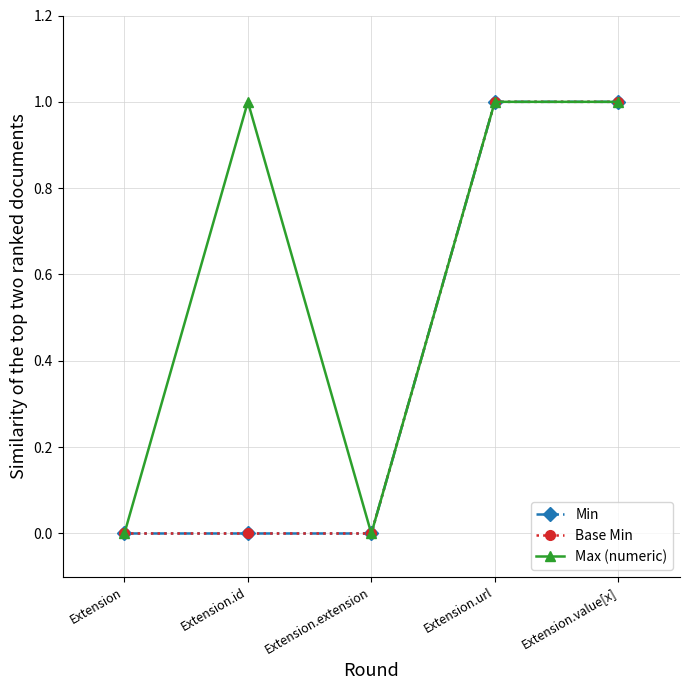

Does the chart have visible grid lines?

Yes